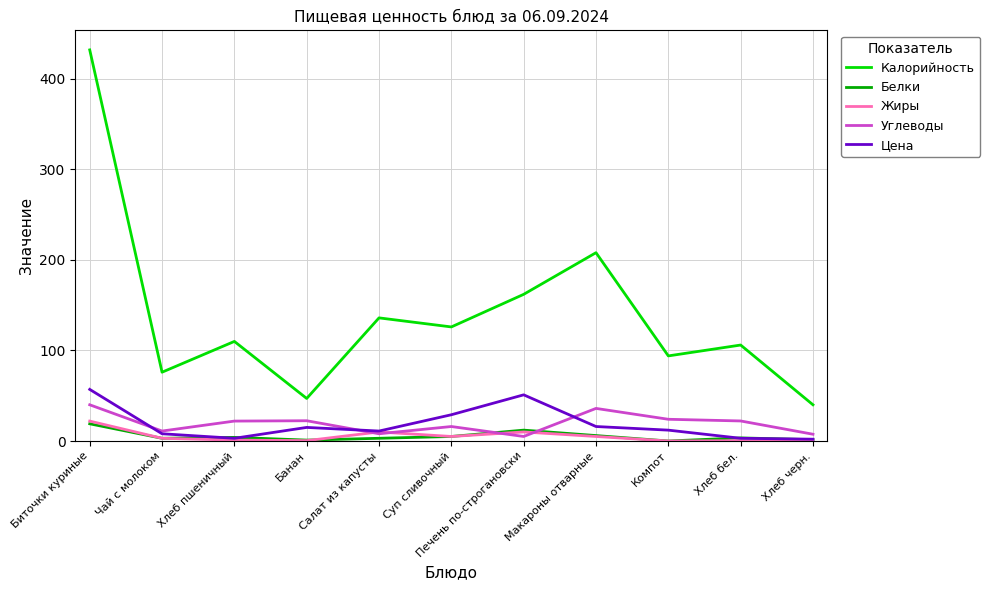

In Белки, how many points are lower than both neighbors (excluding endpoints)?

3